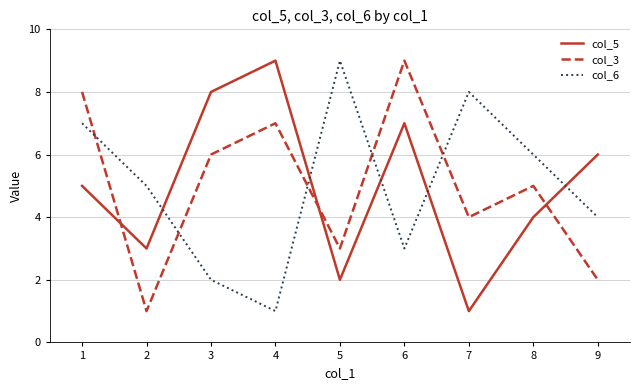

Is the value of col_5 at 9 greater than the value of col_3 at 8?

Yes